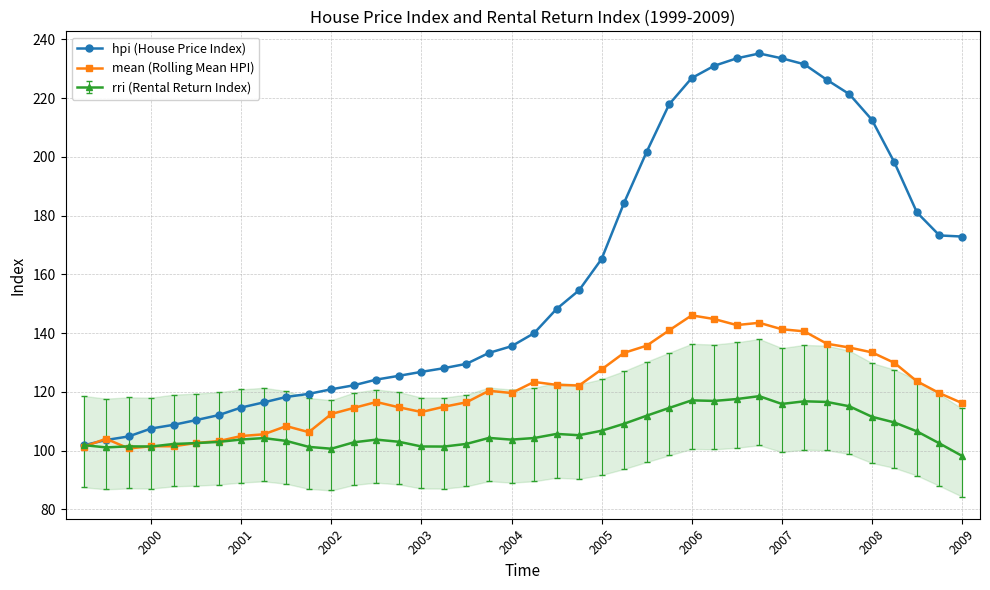

What is the maximum value shown in the chart?

235.2